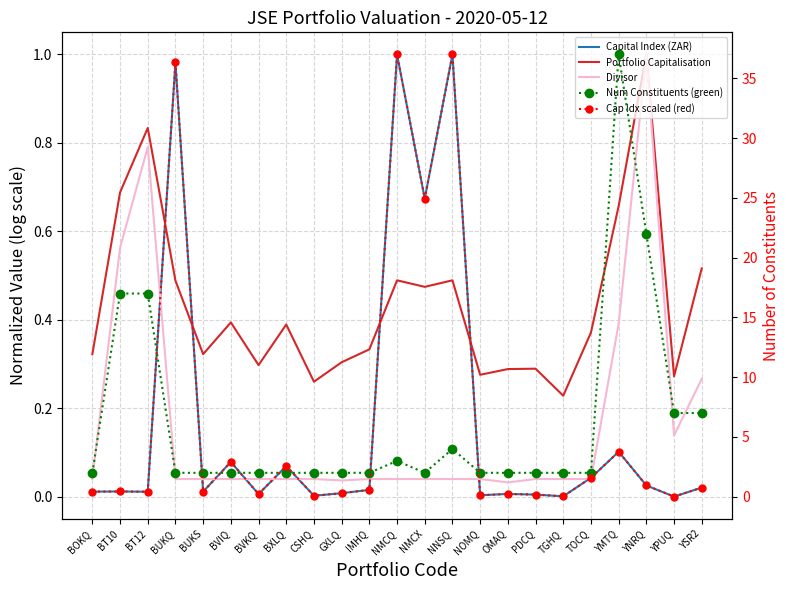

Reading right to left, extract all data points from this chart.

Capital Index (ZAR): 0.0	0.0	0.0	0.1	0.0	0.0	0.0	0.0	0.0	1.0	0.7	1.0	0.0	0.0	0.0	0.1	0.0	0.1	0.0	1.0	0.0	0.0	0.0
Portfolio Capitalisation: 0.5	0.3	1.0	0.7	0.4	0.2	0.3	0.3	0.3	0.5	0.5	0.5	0.3	0.3	0.3	0.4	0.3	0.4	0.3	0.5	0.8	0.7	0.3
Divisor: 0.3	0.1	1.0	0.4	0.0	0.0	0.0	0.0	0.0	0.0	0.0	0.0	0.0	0.0	0.0	0.0	0.0	0.0	0.0	0.0	0.8	0.6	0.0
Num Constituents (green): 7.0	7.0	22.0	37.0	2.0	2.0	2.0	2.0	2.0	4.0	2.0	3.0	2.0	2.0	2.0	2.0	2.0	2.0	2.0	2.0	17.0	17.0	2.0
Cap Idx scaled (red): 0.8	0.0	0.9	3.8	1.6	0.0	0.2	0.2	0.1	37.0	24.9	37.0	0.6	0.3	0.1	2.6	0.2	2.9	0.4	36.3	0.4	0.4	0.4